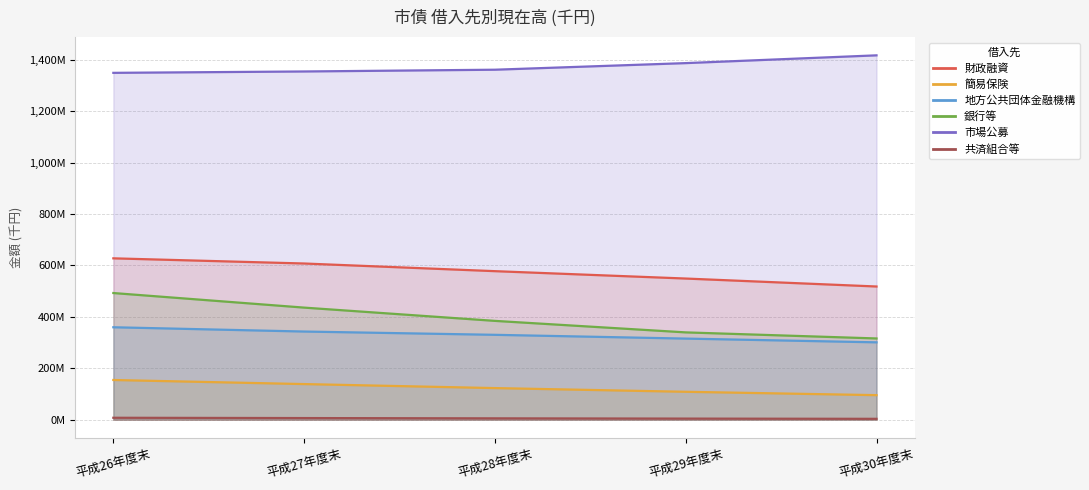

Which category has the highest value in the 財政融資 series?

平成26年度末